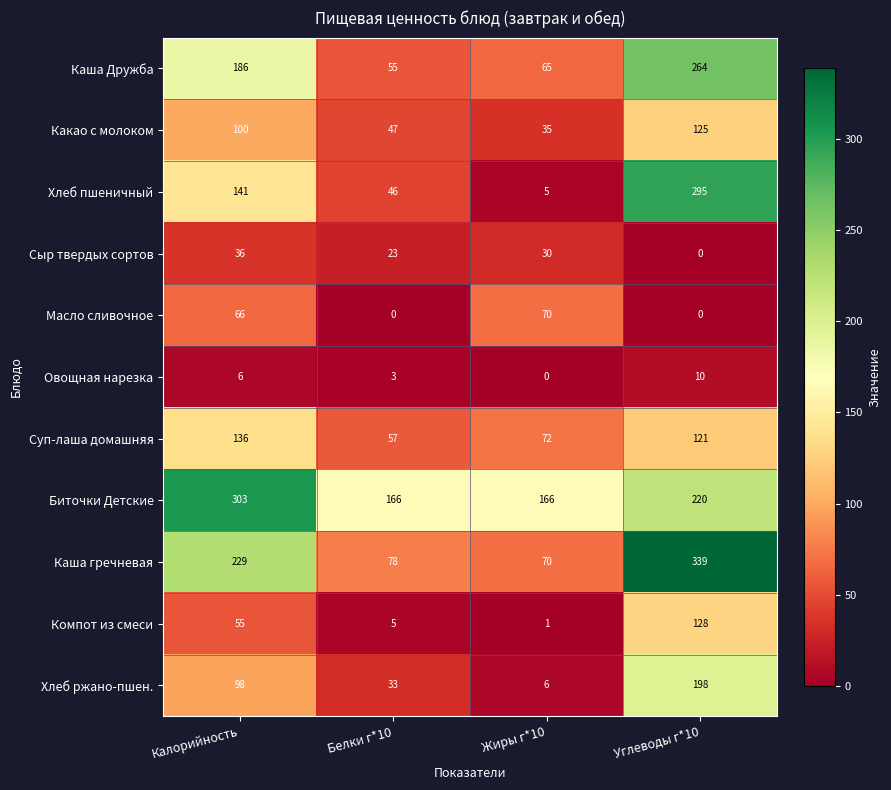

What is the greatest value displayed?

339